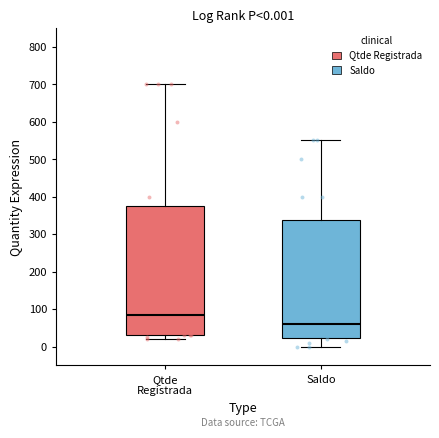

Comparing the boxes themselves (not the whiskers), which one is the tallest?

Qtde Registrada